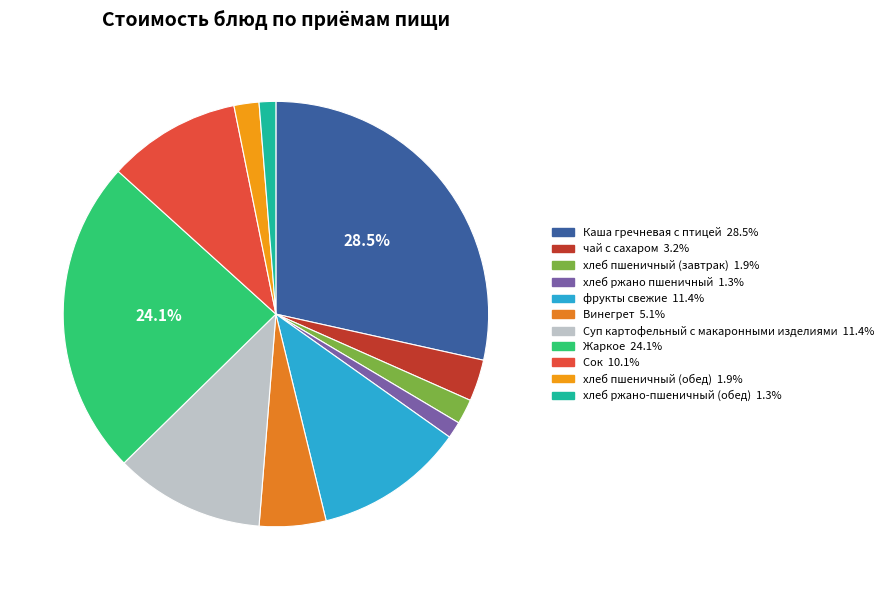

True or false: фрукты свежие accounts for 11% of the total.

True